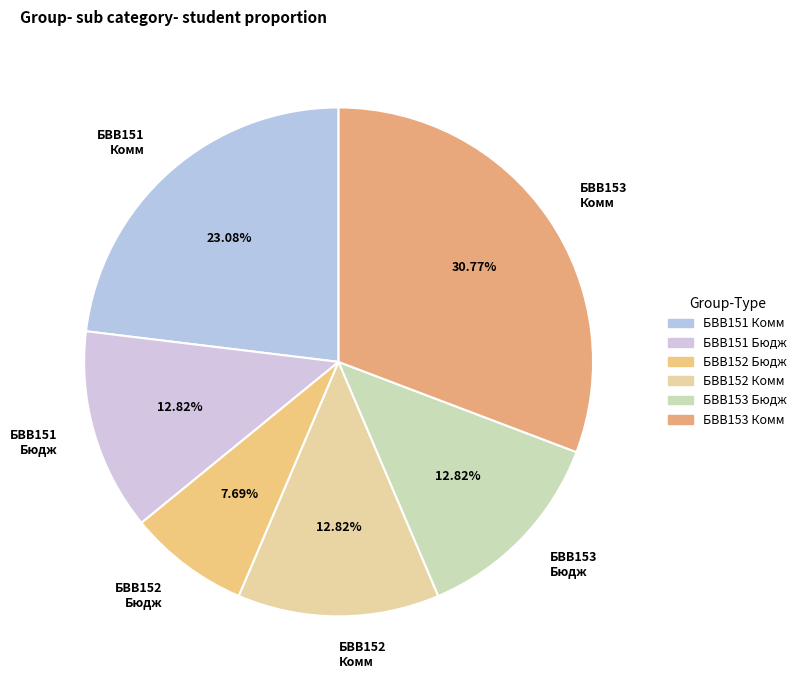

What is the ratio of the value at БВВ151 Бюдж to the value at БВВ153 Комм?

0.4